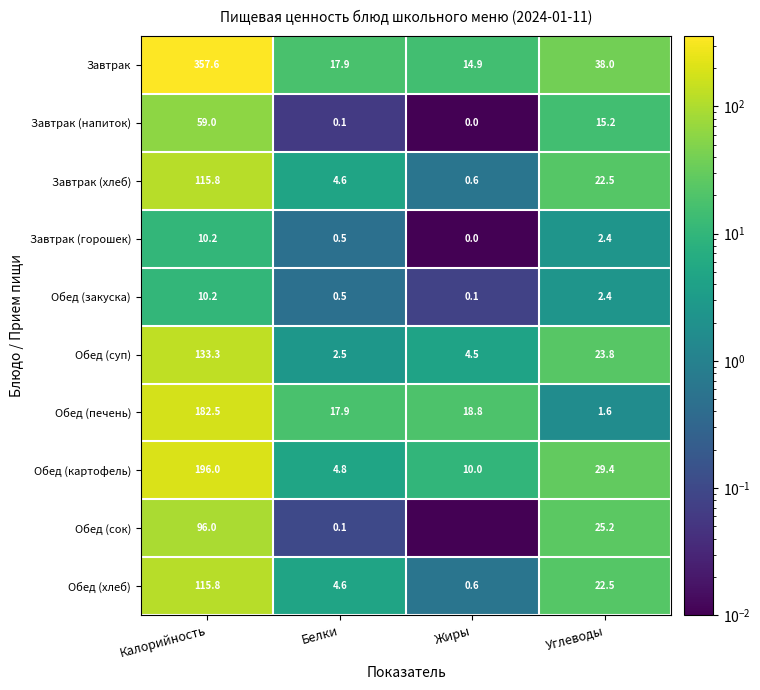

What is the difference between the highest and lowest values at Калорийность?

347.4